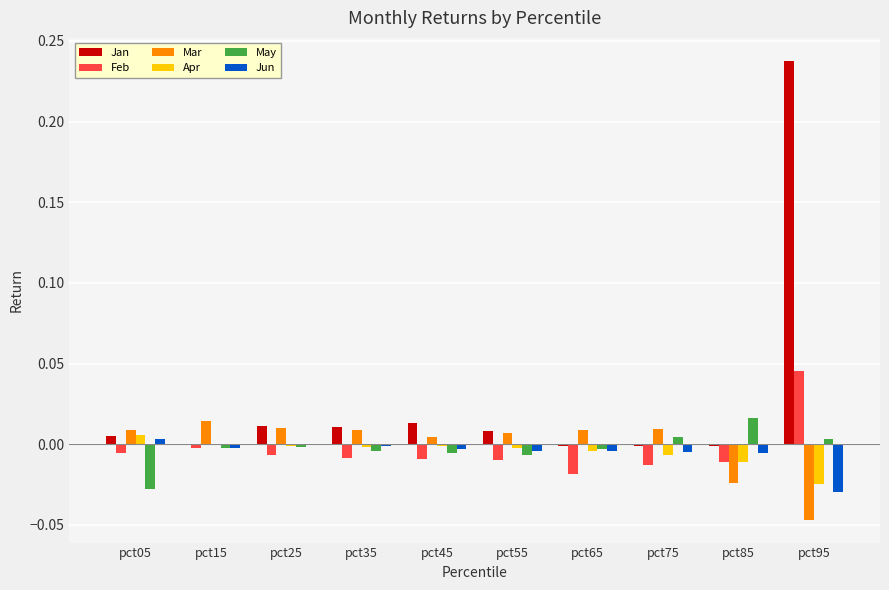

At which category does the chart reach its peak across all series?

pct95